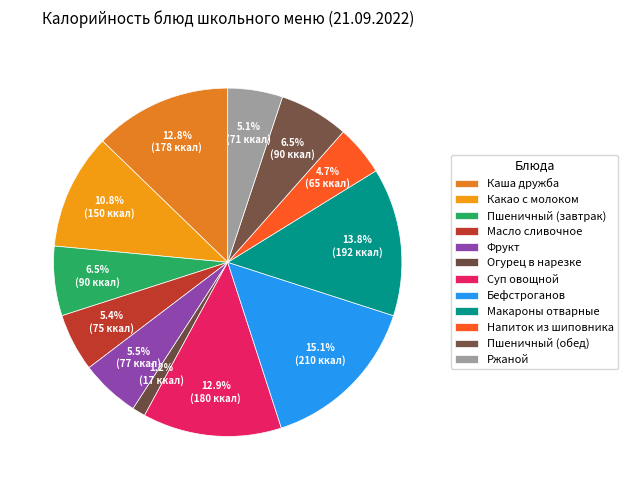

What percentage do Ржаной and Каша дружба together represent?

17.8%